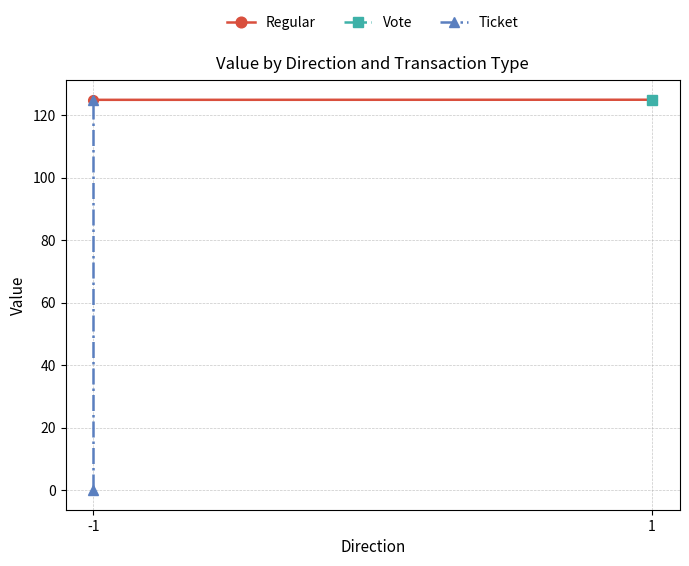

At which category is the sum across all series the highest?

1